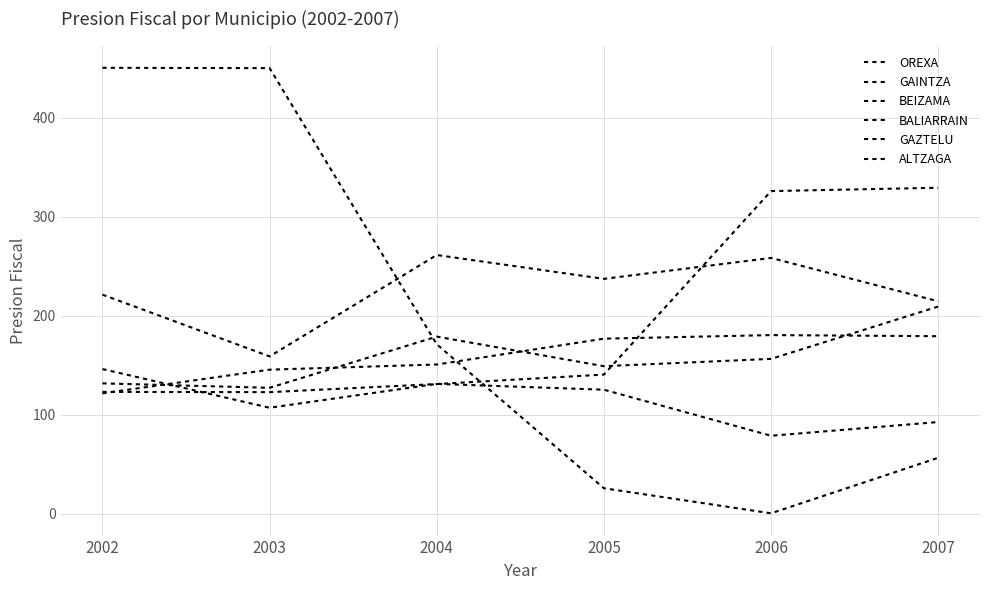

How many lines are shown in the chart?

6